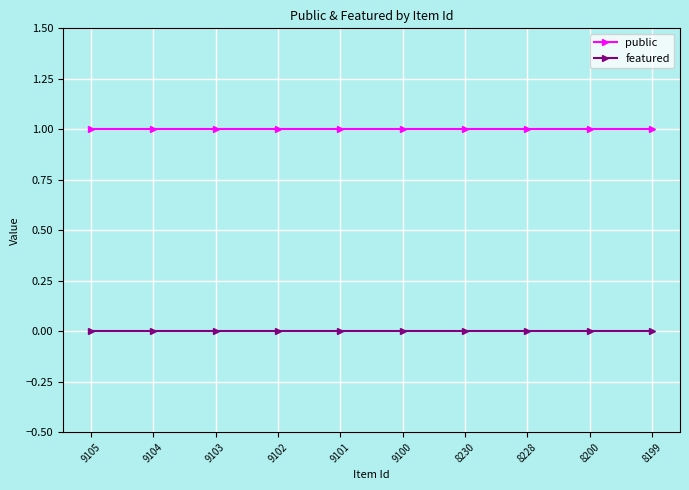

Reading left to right, extract all data points from this chart.

public: 1	1	1	1	1	1	1	1	1	1
featured: 0	0	0	0	0	0	0	0	0	0